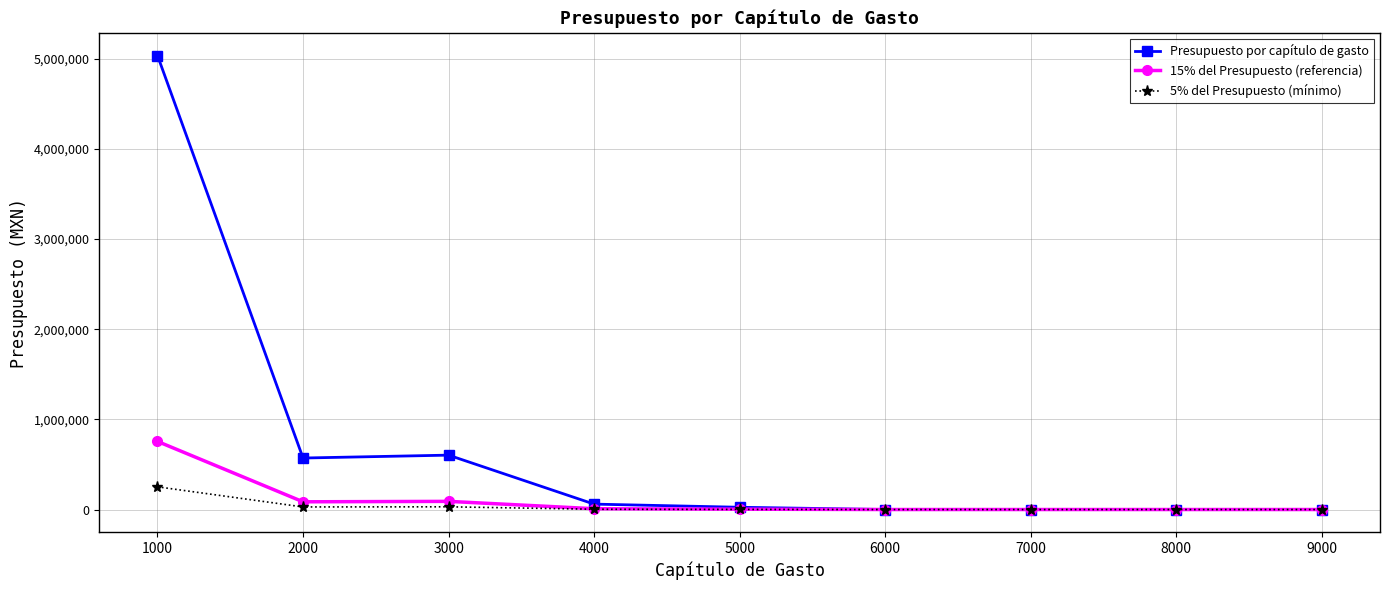

Is the value of 15% del Presupuesto (referencia) at 5000 greater than the value of Presupuesto por capítulo de gasto at 3000?

No